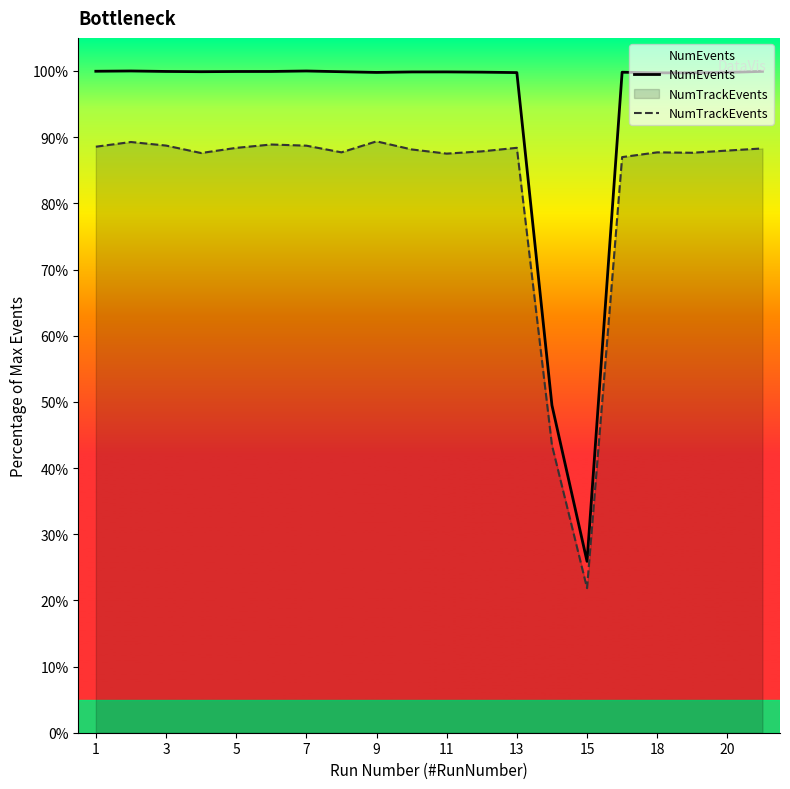

Rank the series by their average value, from lowest to highest.

NumTrackEvents, NumEvents